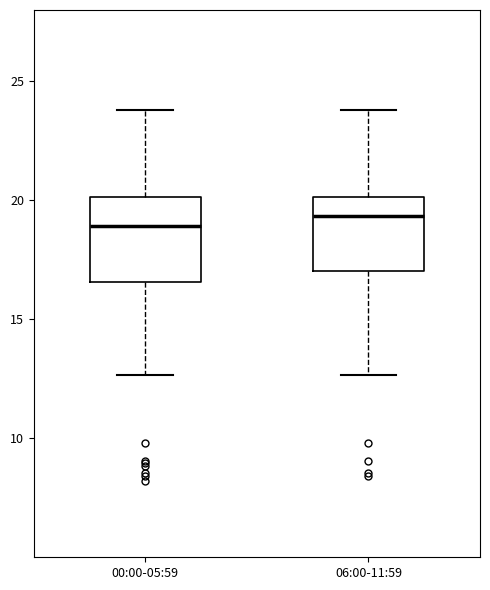

Where does the median line of the box for 06:00-11:59 sit on the y-axis? The values are not printed on the chart, so give them approximately, as read against the axis.

19.5